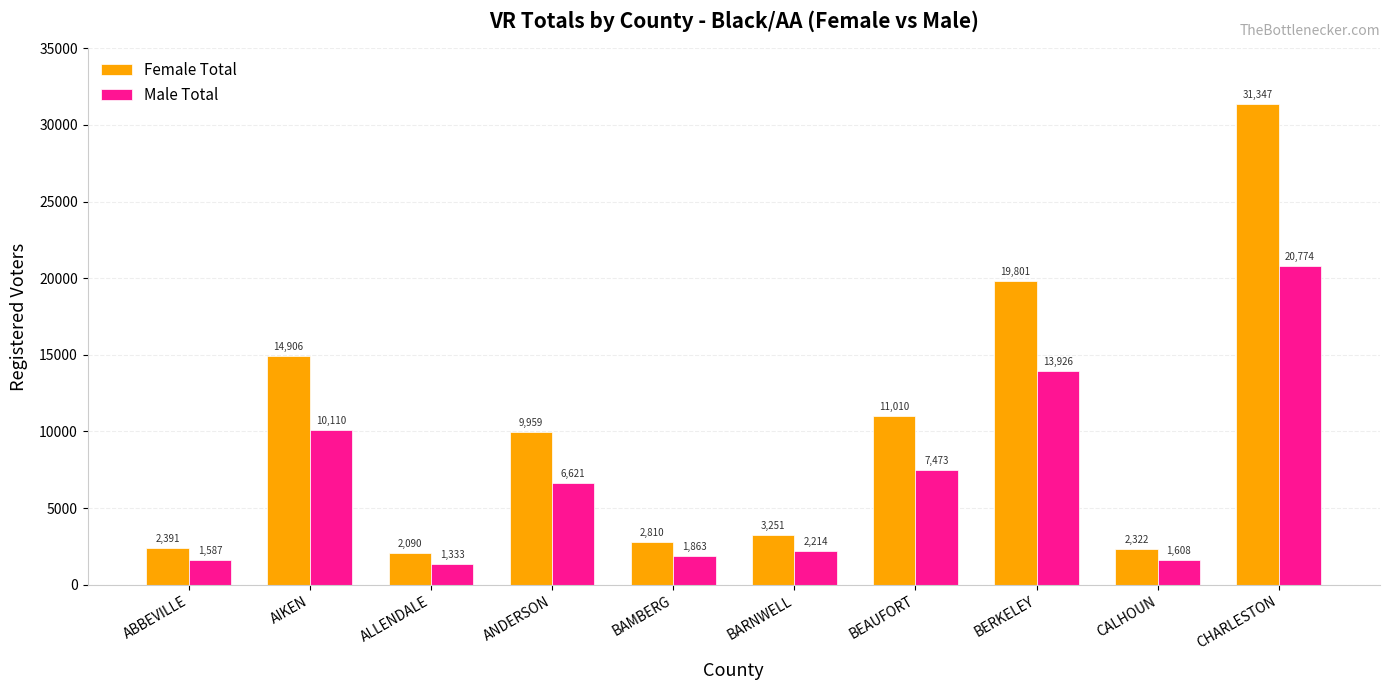

How many groups of bars are there?

10